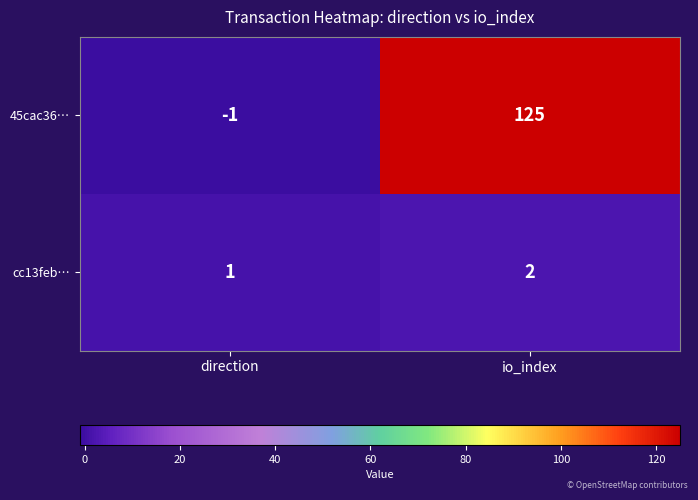

Which series has the largest total across all categories?

45cac36…